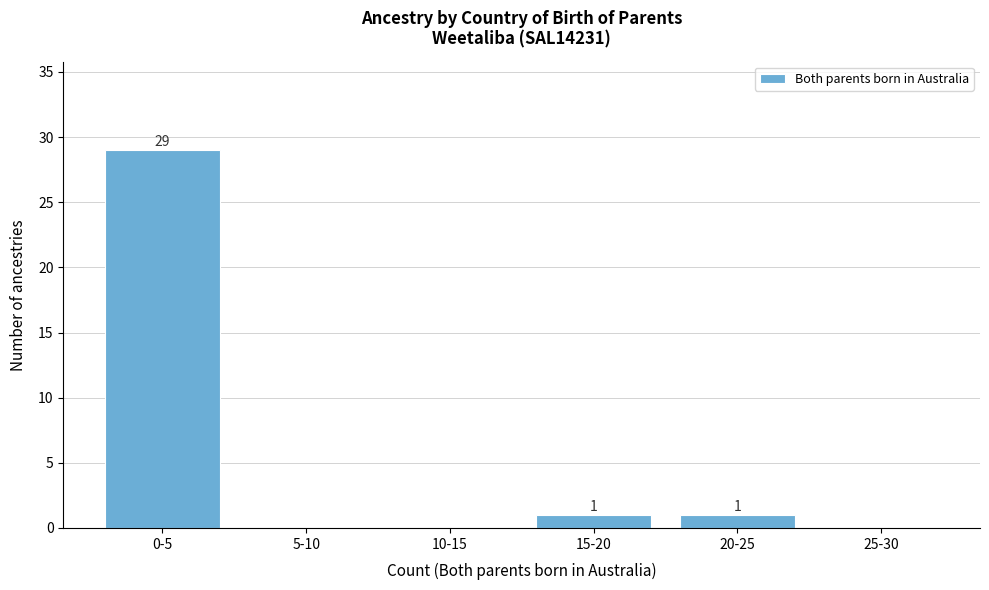

Reading right to left, extract all data points from this chart.

25-30=0	20-25=1	15-20=1	10-15=0	5-10=0	0-5=29